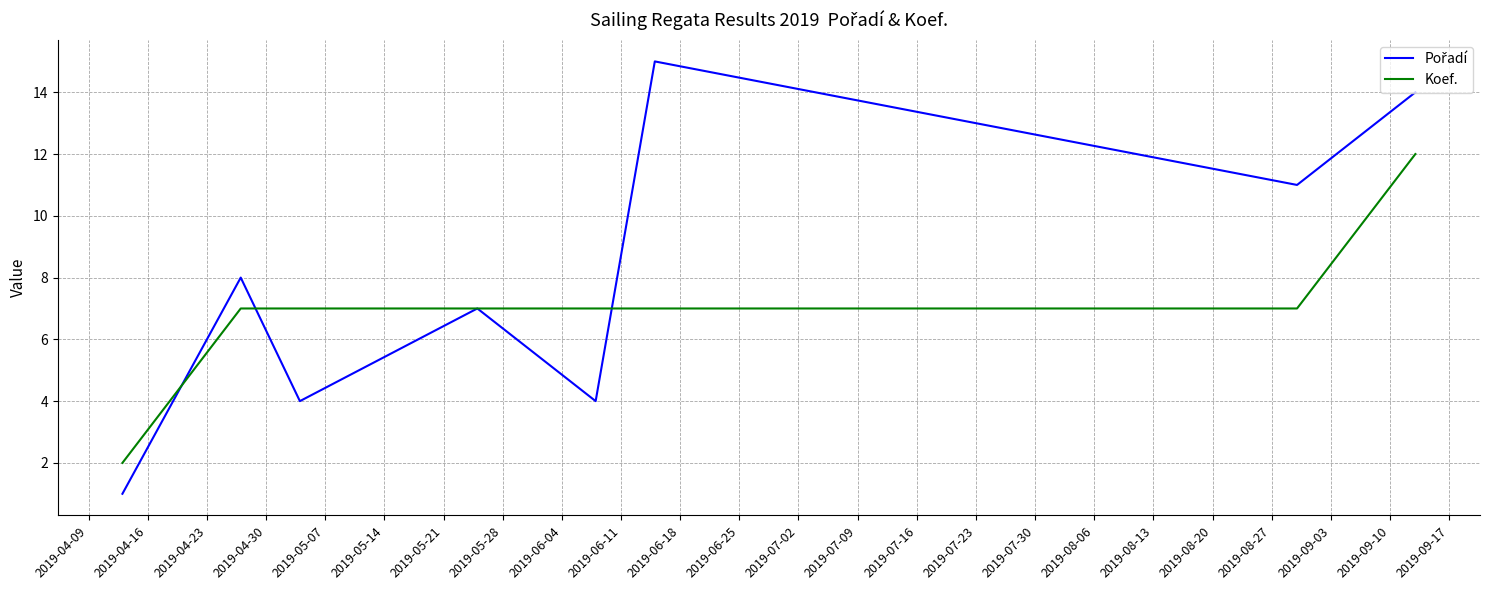

What is the maximum value shown in the chart?

15